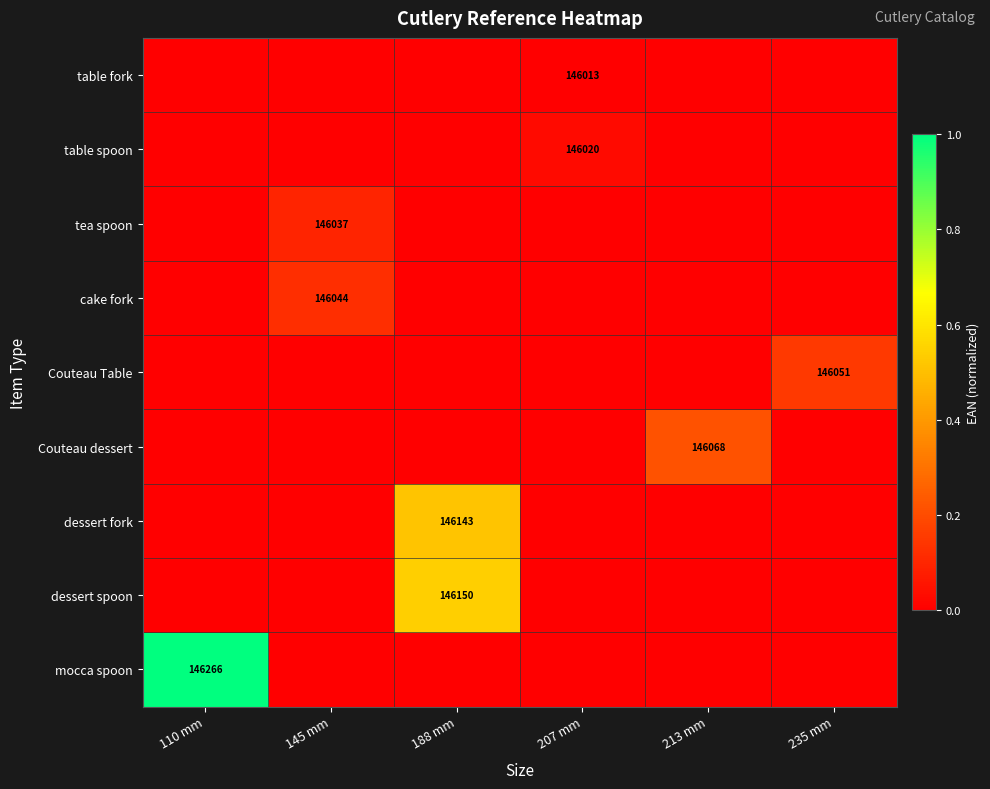

Is the value of cake fork at 145 mm greater than the value of mocca spoon at 110 mm?

No